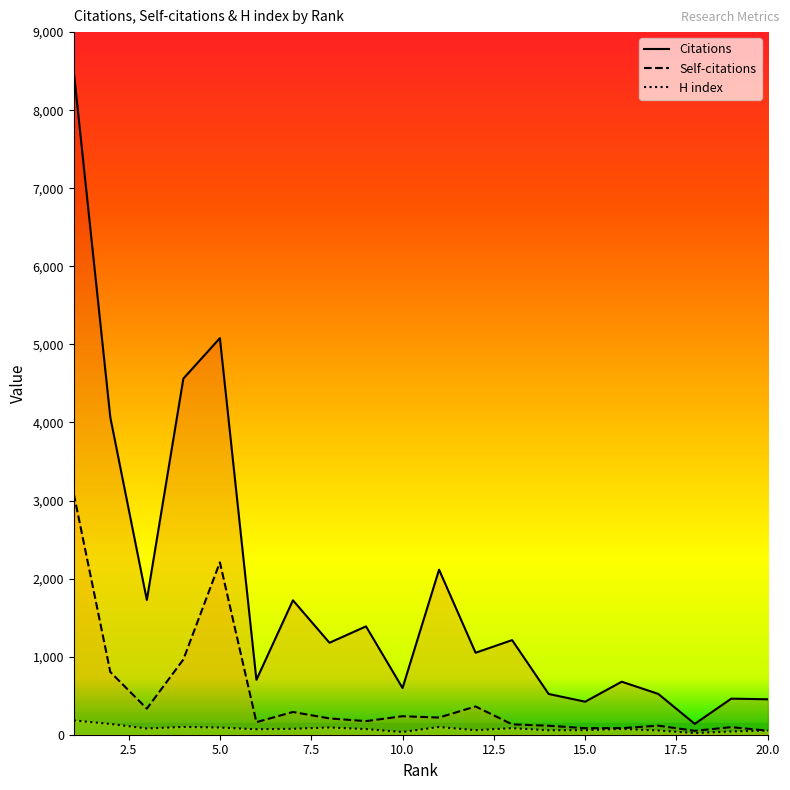

Which series has the largest total across all categories?

Citations